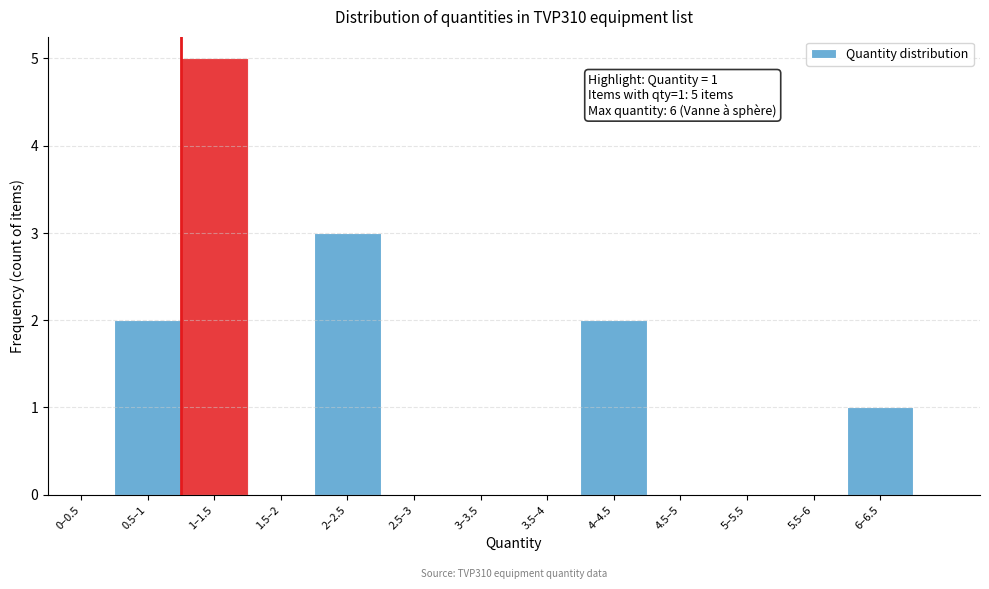

Reading left to right, what are all the values shown in this chart?

0–0.5=0	0.5–1=2	1–1.5=5	1.5–2=0	2–2.5=3	2.5–3=0	3–3.5=0	3.5–4=0	4–4.5=2	4.5–5=0	5–5.5=0	5.5–6=0	6–6.5=1